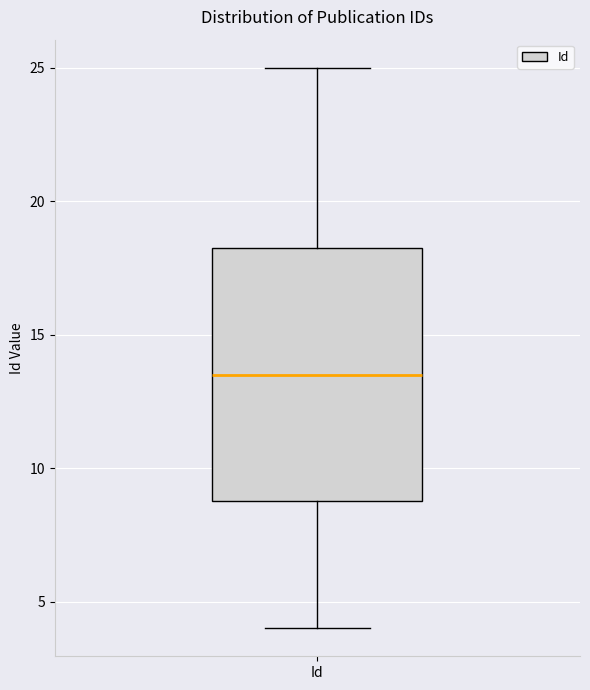

Transcribe this box plot: give where the median line is, the range the box spans, and where the two whiskers end, as read against the y-axis. The values are not printed on the chart, so give them approximately, as read against the axis.

median 13.5, box 9.0 to 18.5, whiskers 4.0 to 25.0